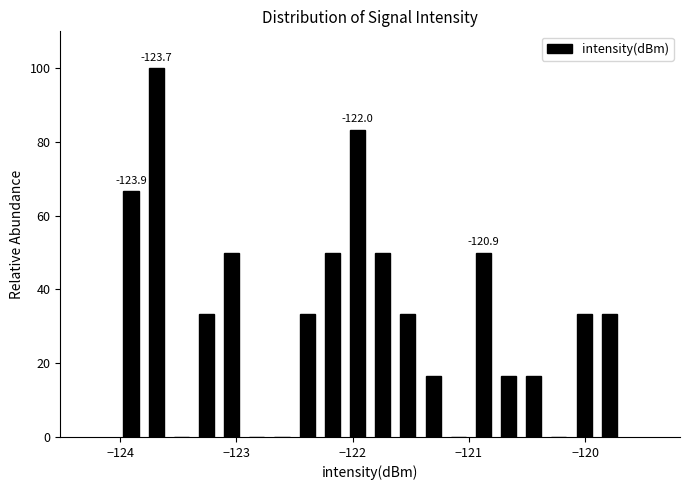

Read against the x-axis, roughly where is the centre of the tallest bar?

-123.7